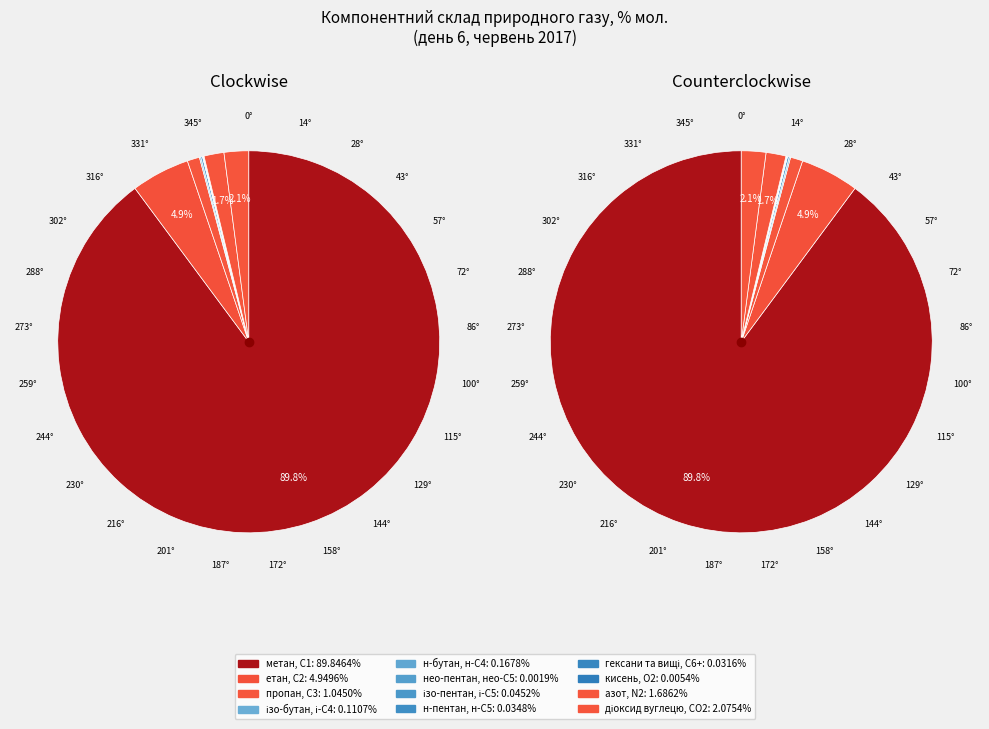

What is the smallest slice in the pie chart?

нео-пентан, нео-С5